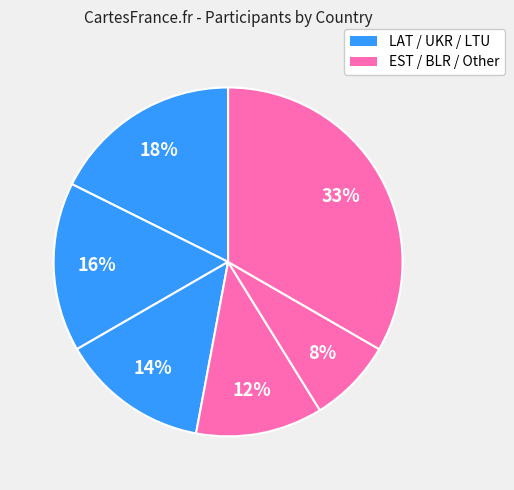

Is there a majority slice in this chart?

No